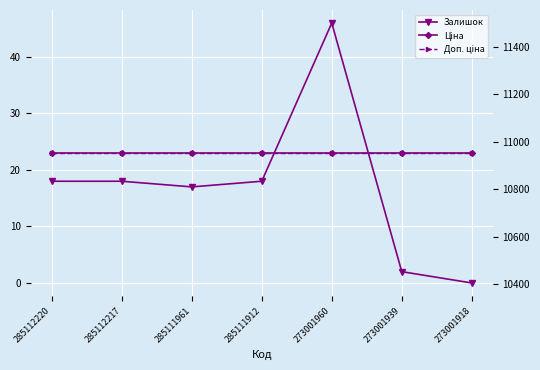

What is the value of the Ціна point at the 2nd from the left?

10952.0